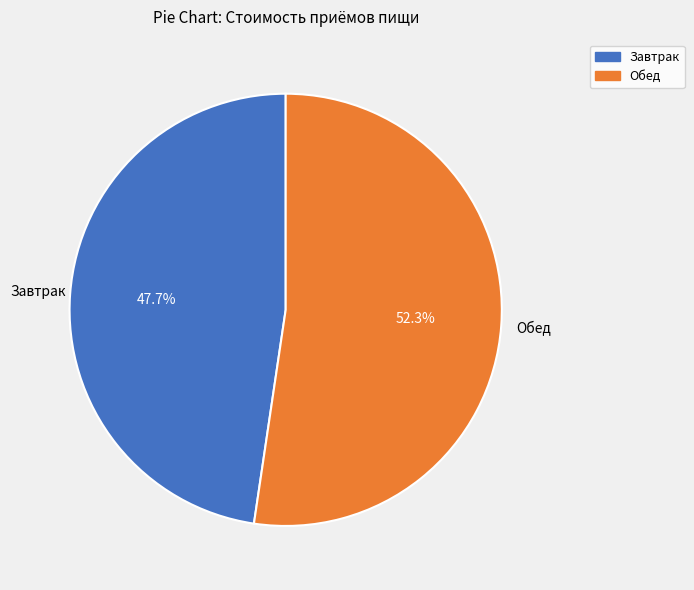

What is the total percentage of Завтрак and Обед?

100.0%